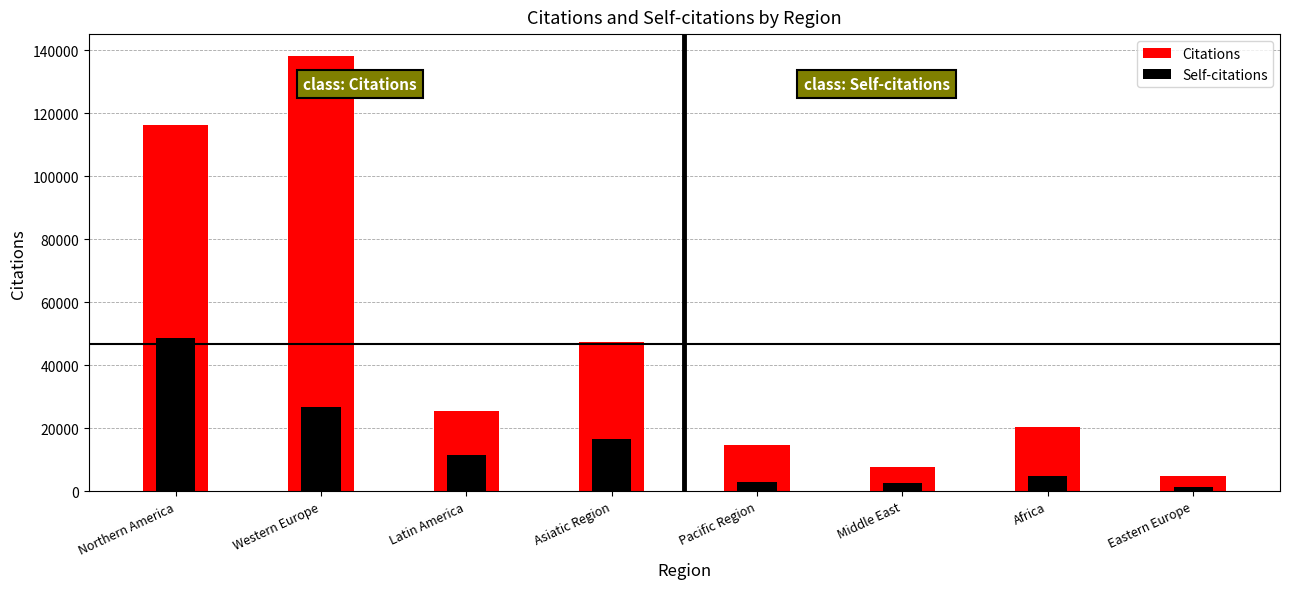

Where does the Self-citations series first go above 11581?

Northern America